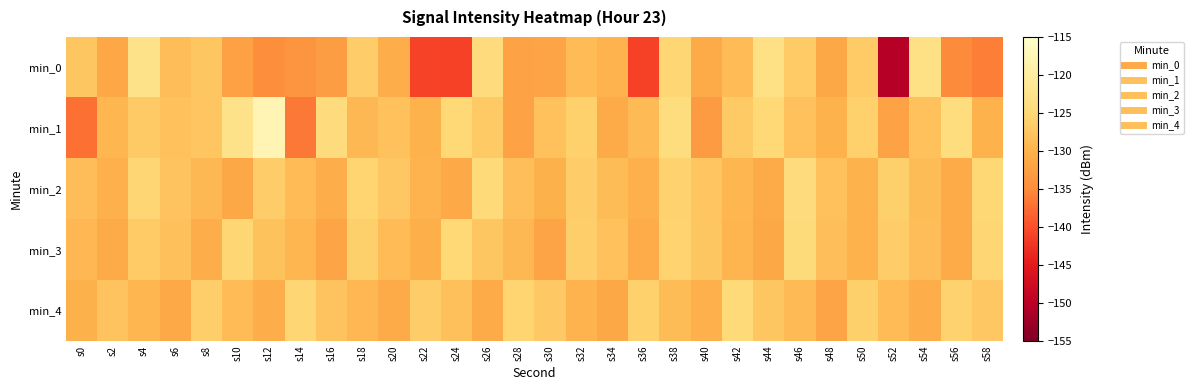

What is the difference between the highest and lowest values at s48?

3.5